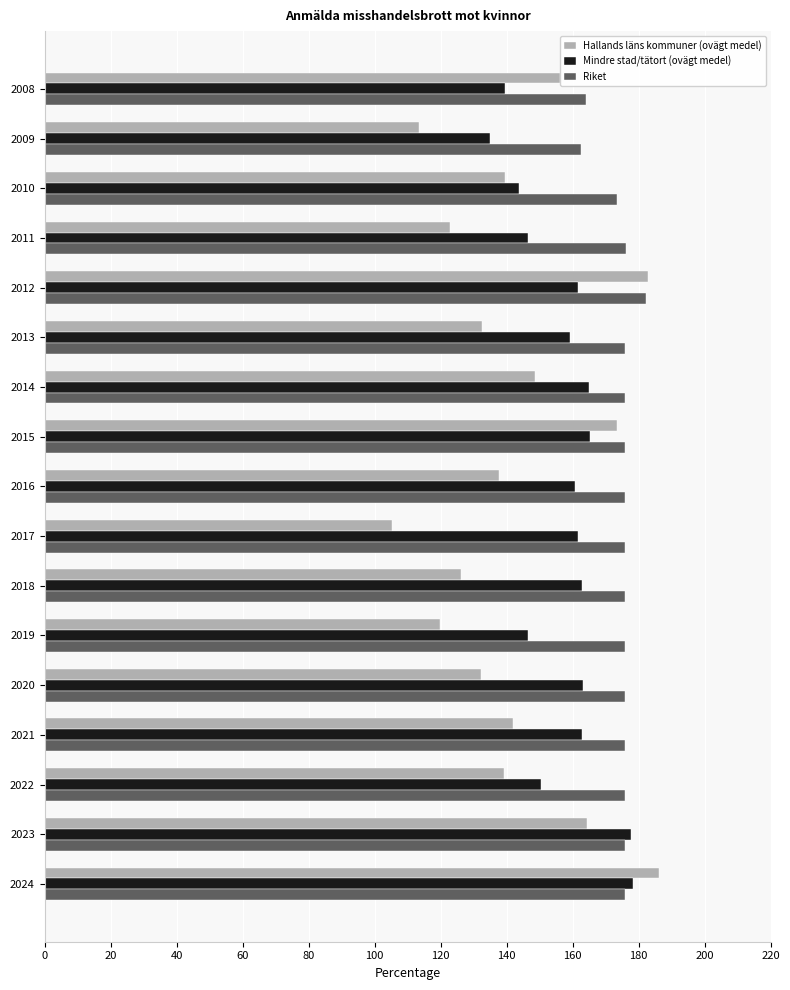

What is the difference between the highest and lowest values at 2022?

36.6